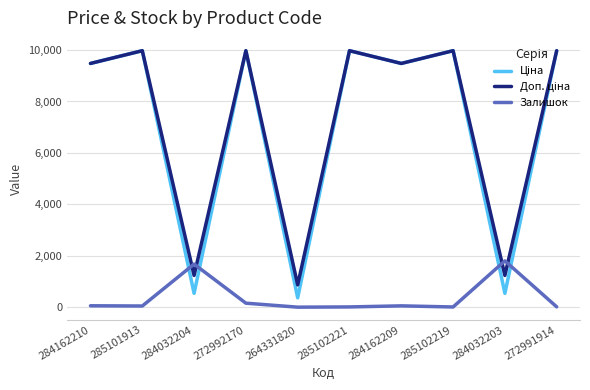

The Залишок series shows 53.0 at 284162209. True or false?

True